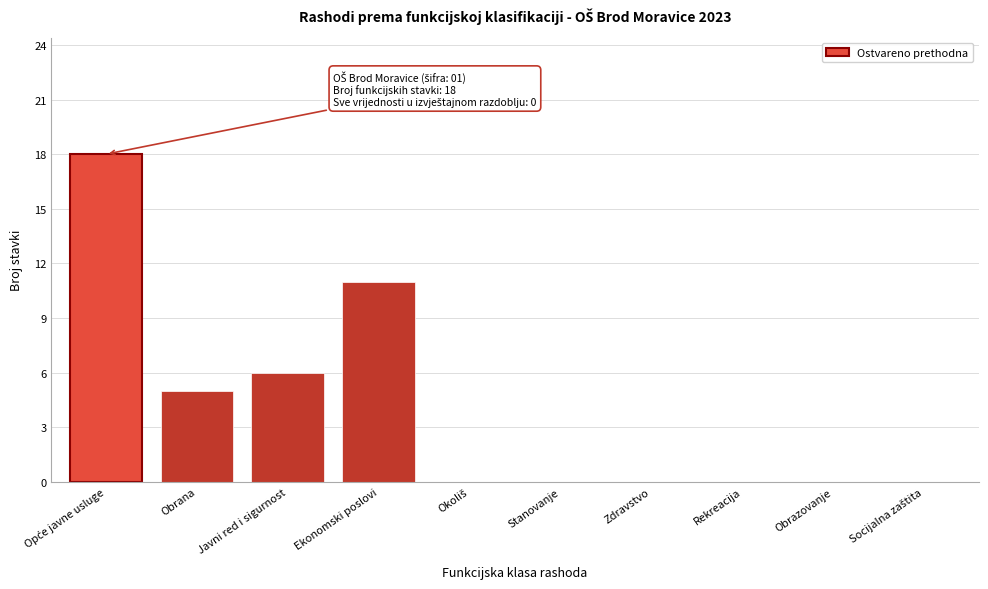

Between Obrazovanje and Obrana, which is larger?

Obrana